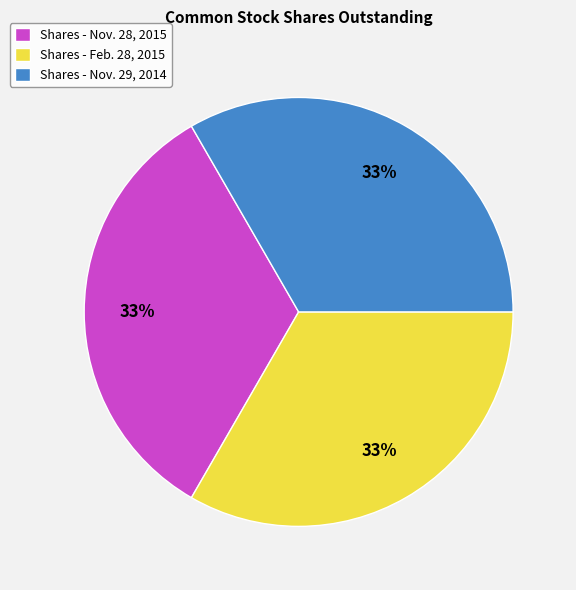

The Shares - Feb. 28, 2015 slice represents 33% of the pie. True or false?

True